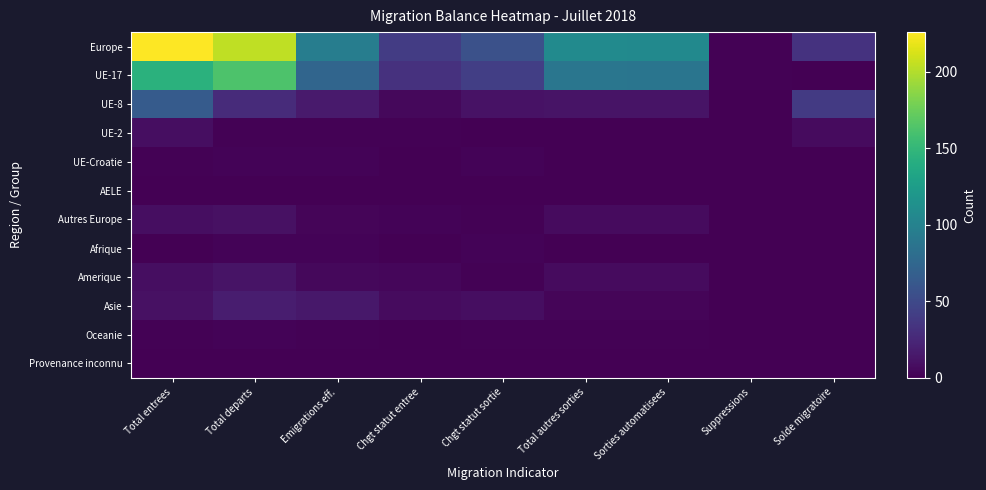

Which series has the largest total across all categories?

Europe